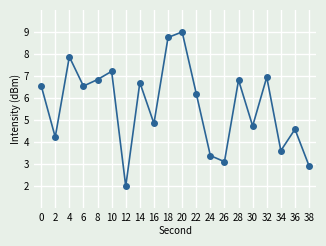

True or false: the data shows 11.2 at 14.

False